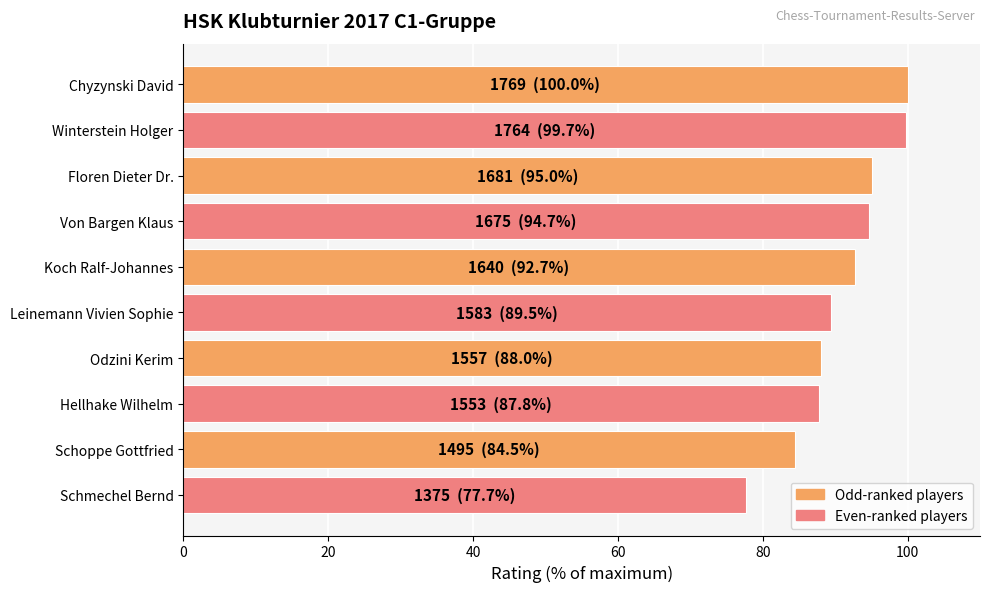

Approximately how many times larger is the value at Schoppe Gottfried compared to Koch Ralf-Johannes?

0.9